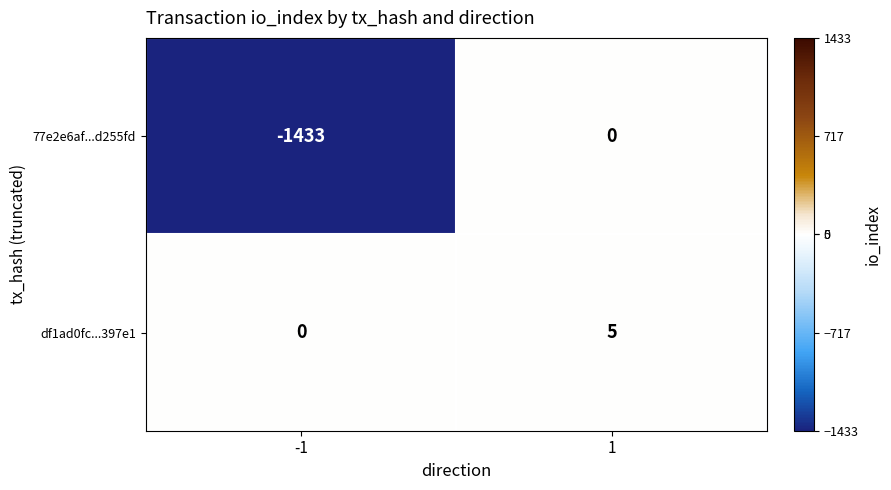

Between -1 and 1, which series saw the biggest shift?

77e2e6af...d255fd